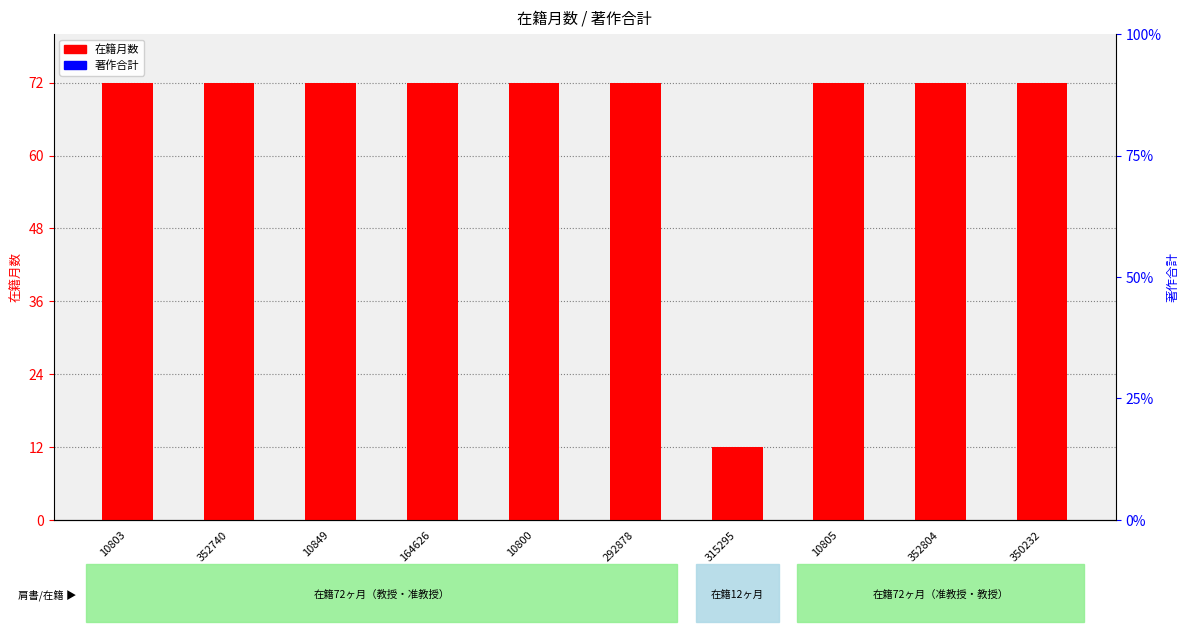

How many groups of bars are there?

10